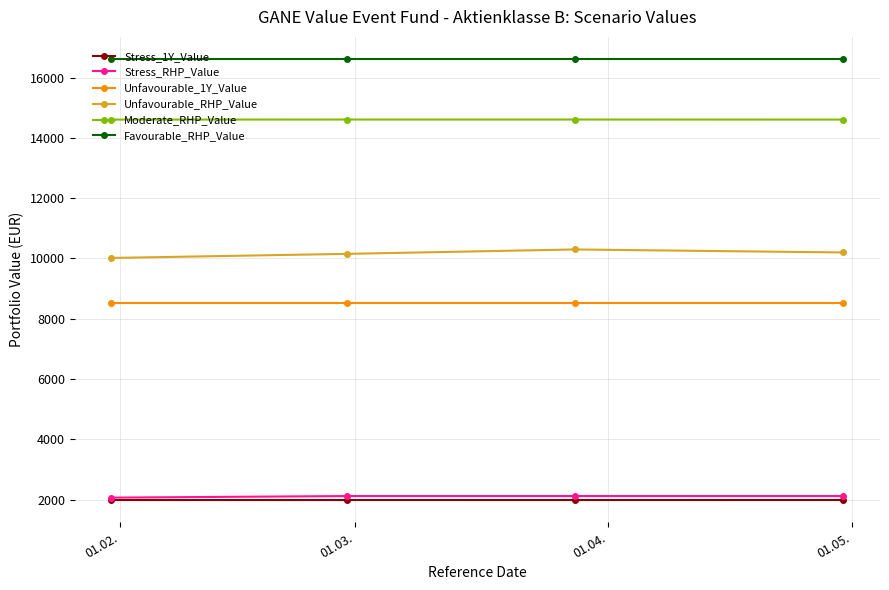

What is the smallest value displayed?

1987.4